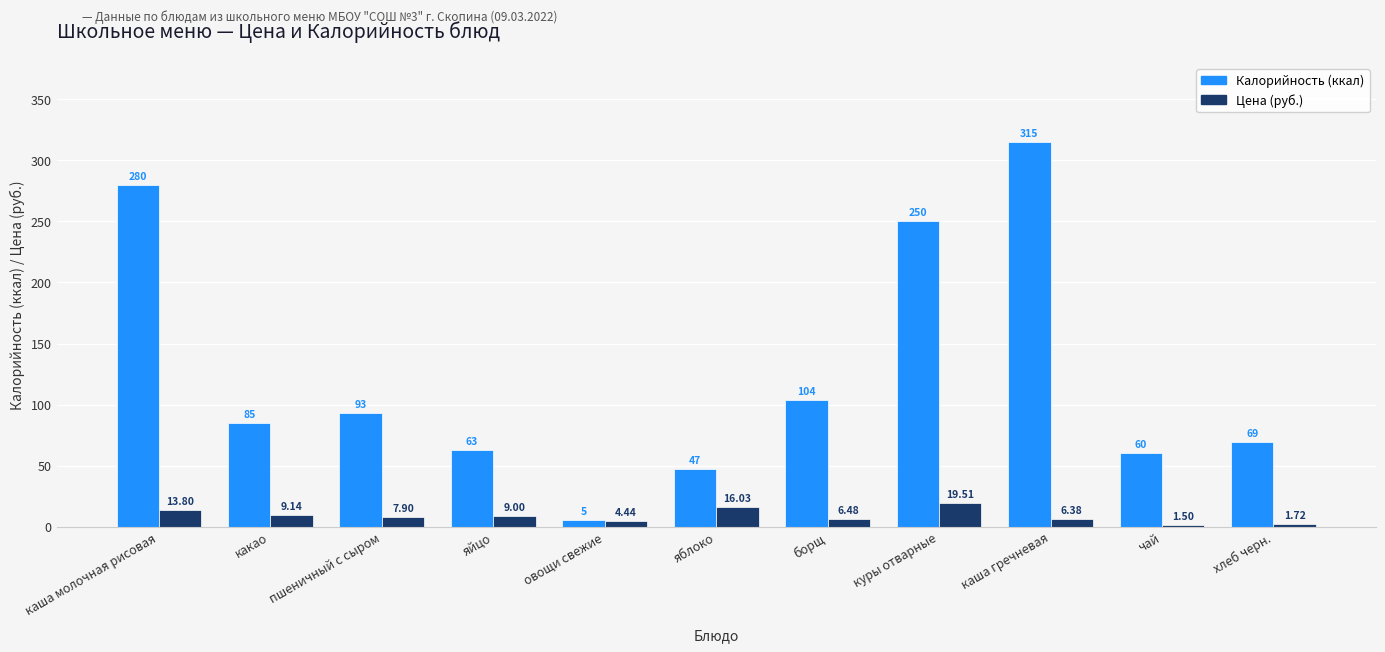

Which label corresponds to the largest value in the chart?

каша гречневая